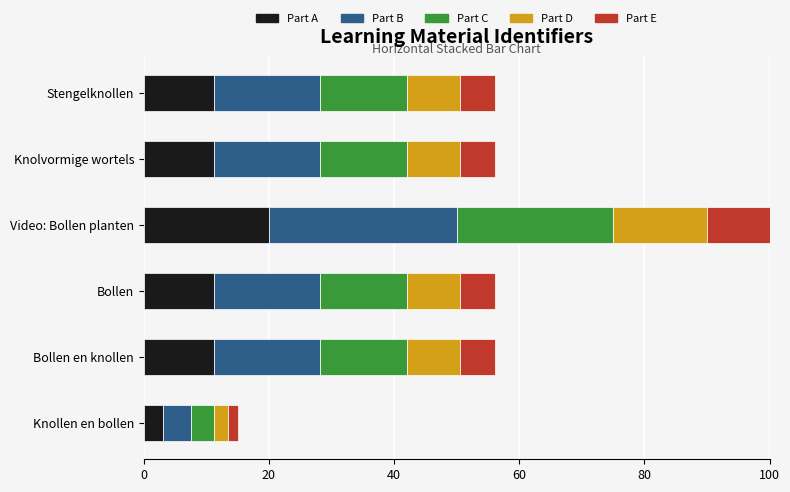

What is the maximum value for Part A?

20.0